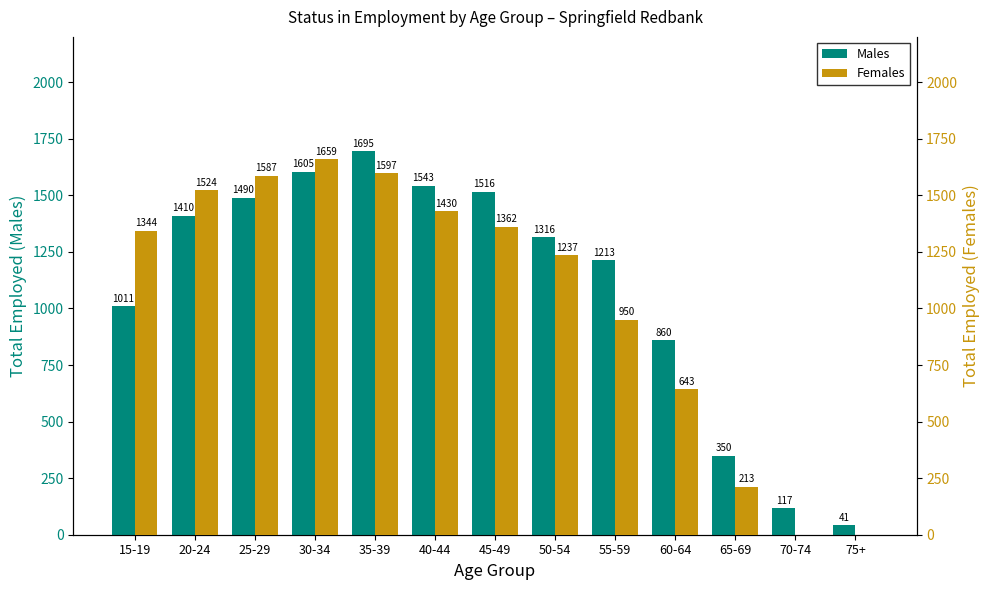

What are all the series names shown in the legend?

Males, Females